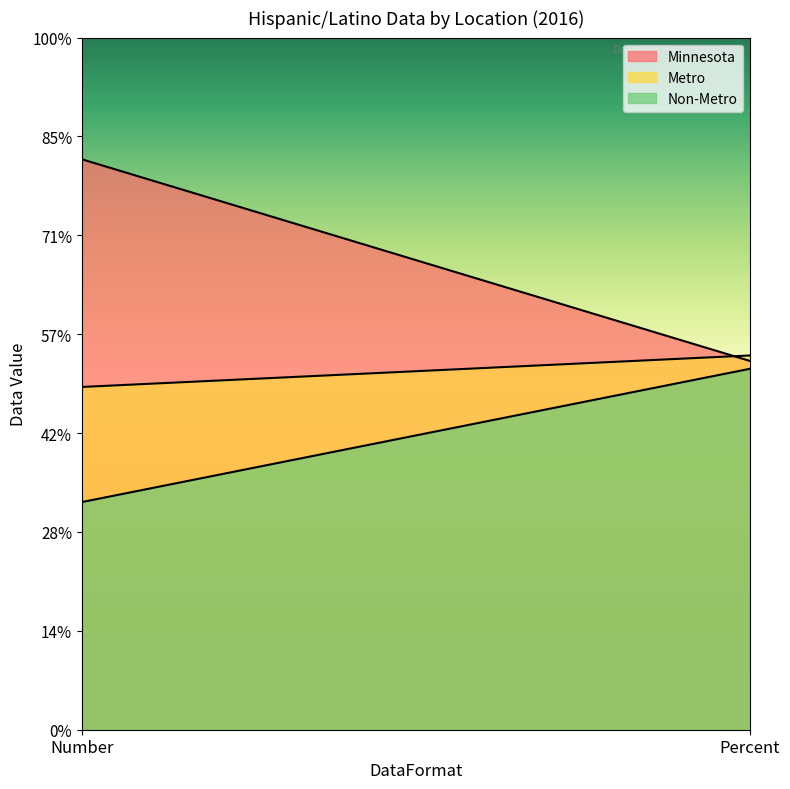

What is the maximum value shown in the chart?

11538.0